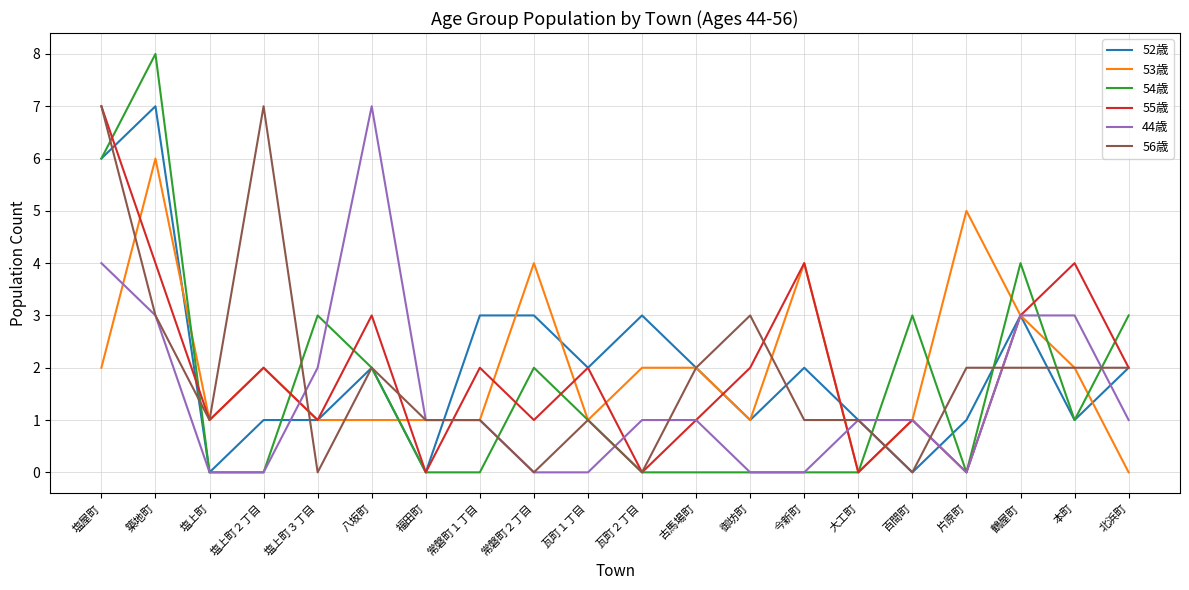

At which label does 54歳 first exceed 1?

塩屋町